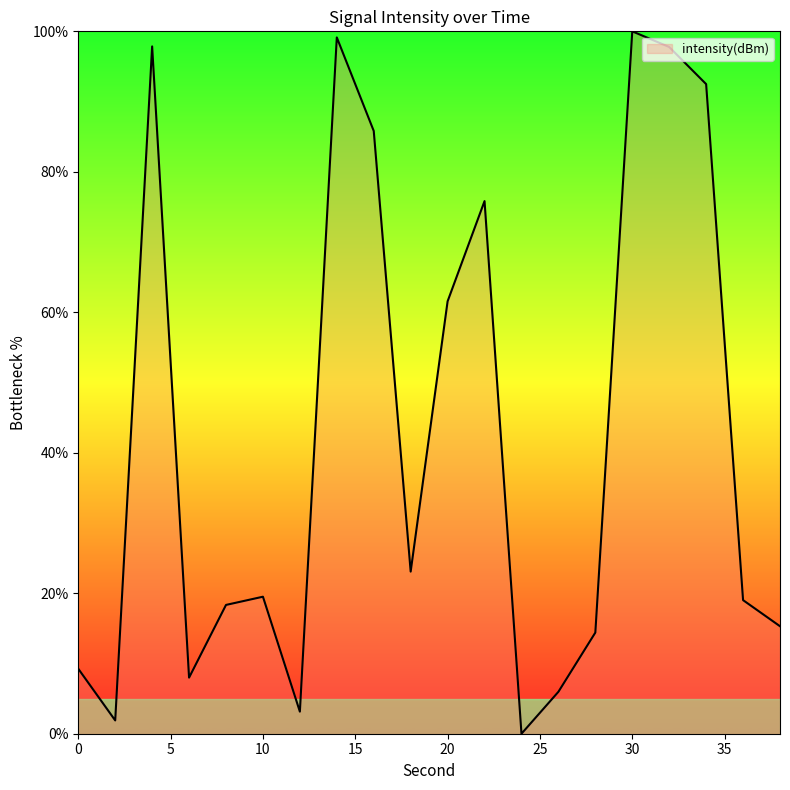

What is the greatest value displayed?

100.0